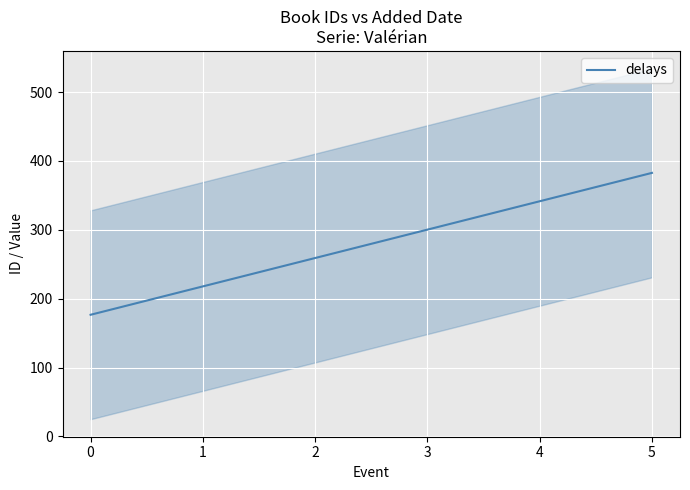

Where does the data first go above 300?

3